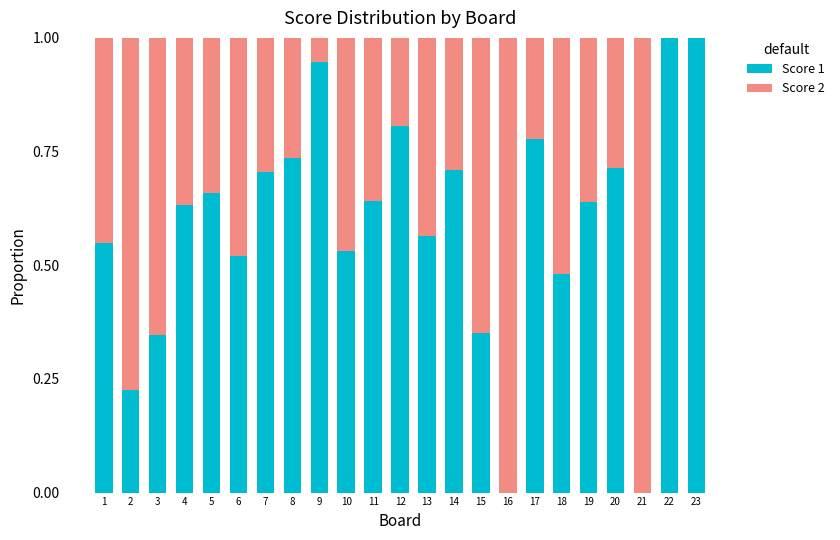

Does the chart contain stacked bars?

Yes